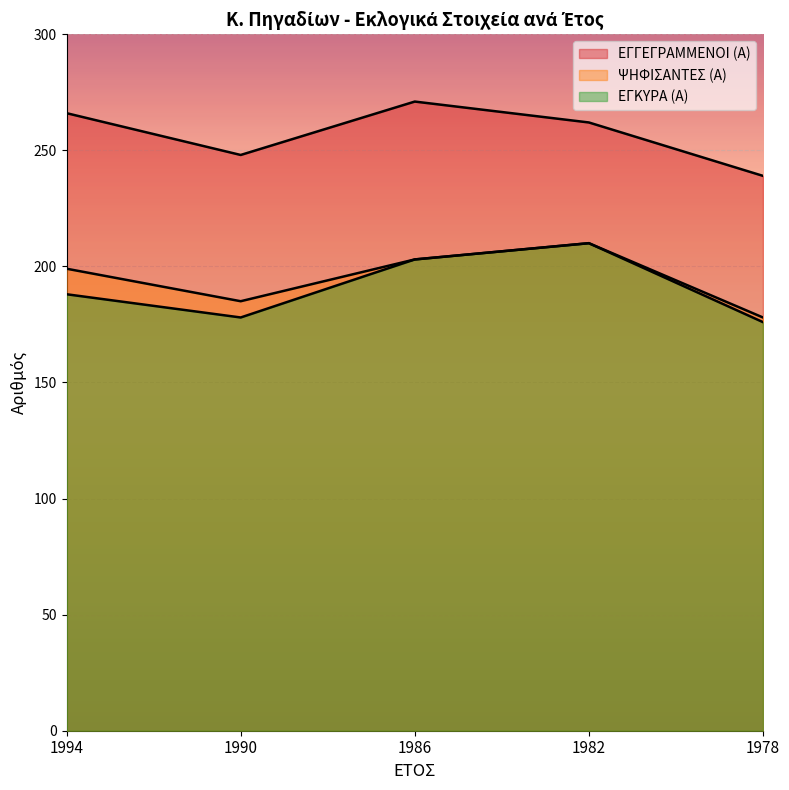

Rank the categories by ΕΓΚΥΡΑ (Α) value from lowest to highest.

1978, 1990, 1994, 1986, 1982